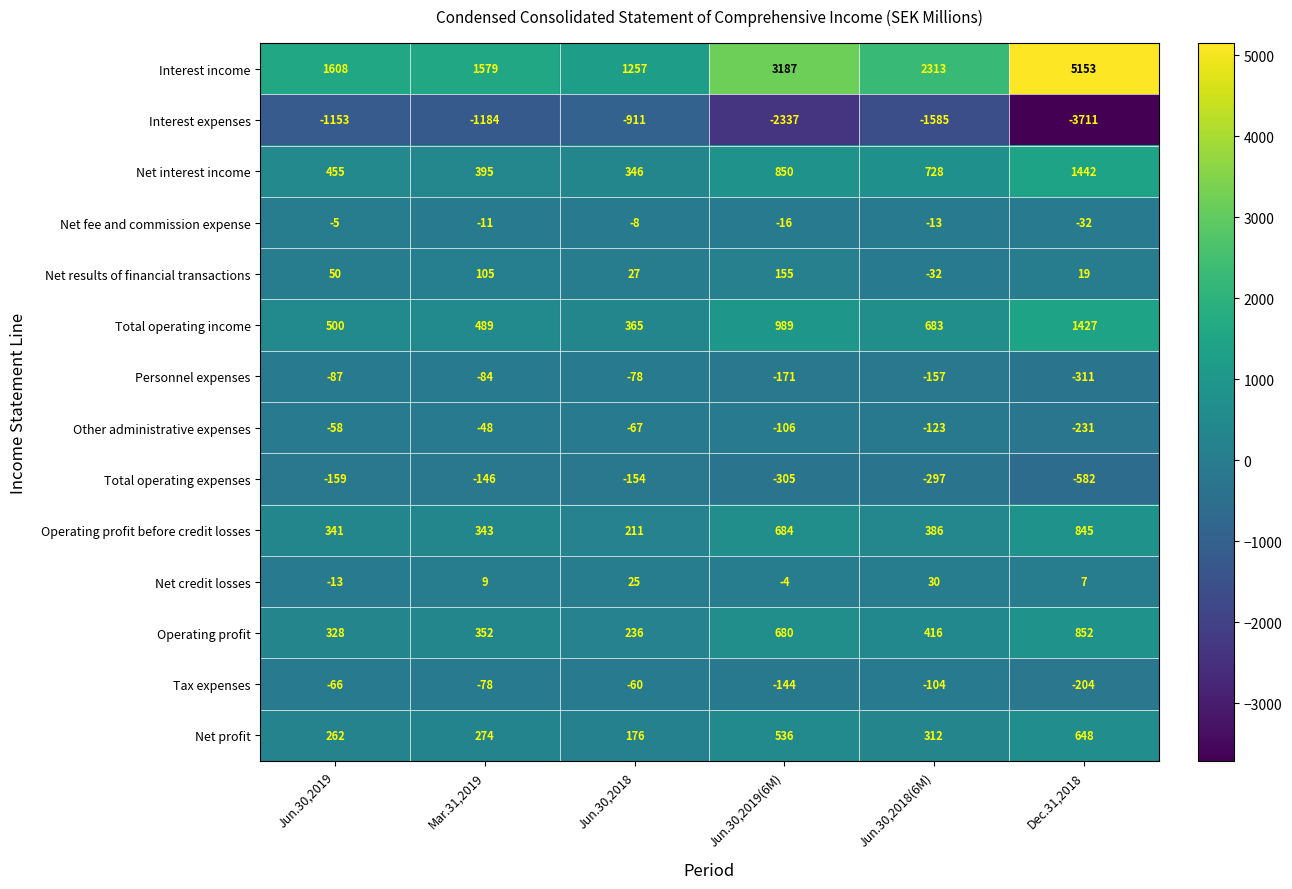

Between Jun.30,2018 and Dec.31,2018, which series saw the biggest shift?

Interest income